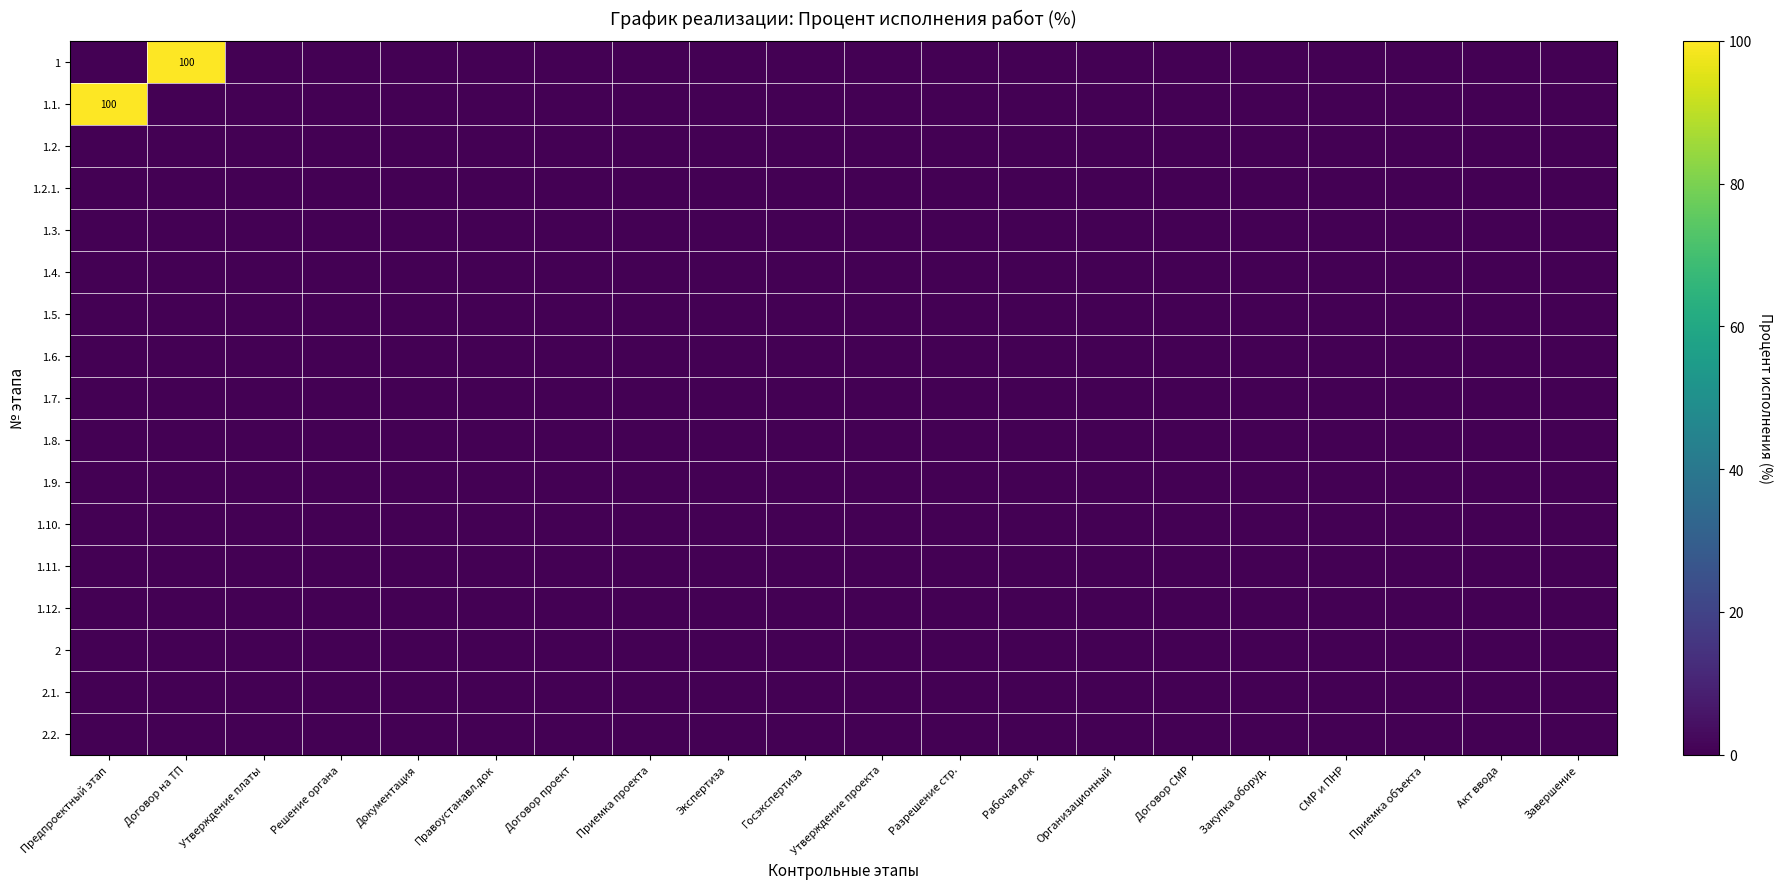

How many categories are shown in the chart?

20